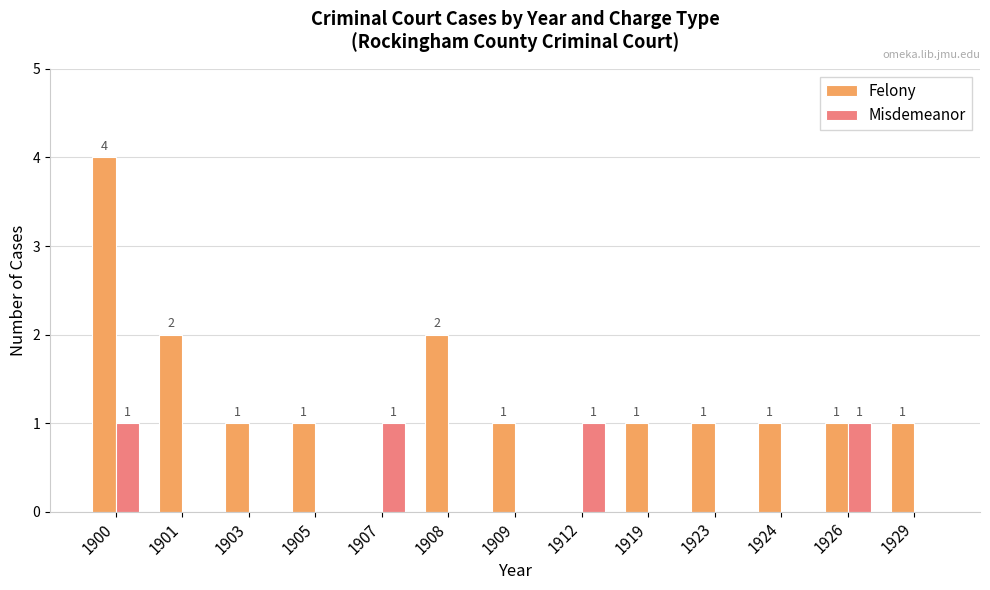

Which label corresponds to the largest value in the chart?

1900